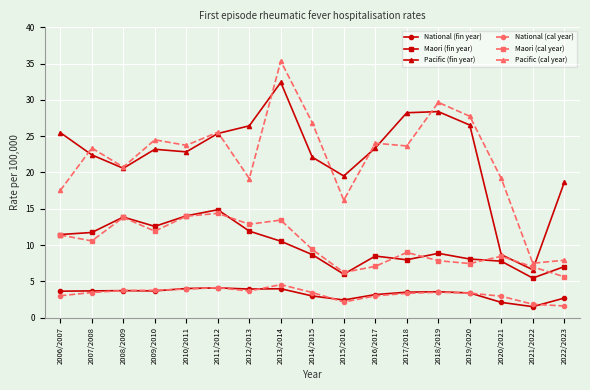

What position from the right is 2021/2022?

2